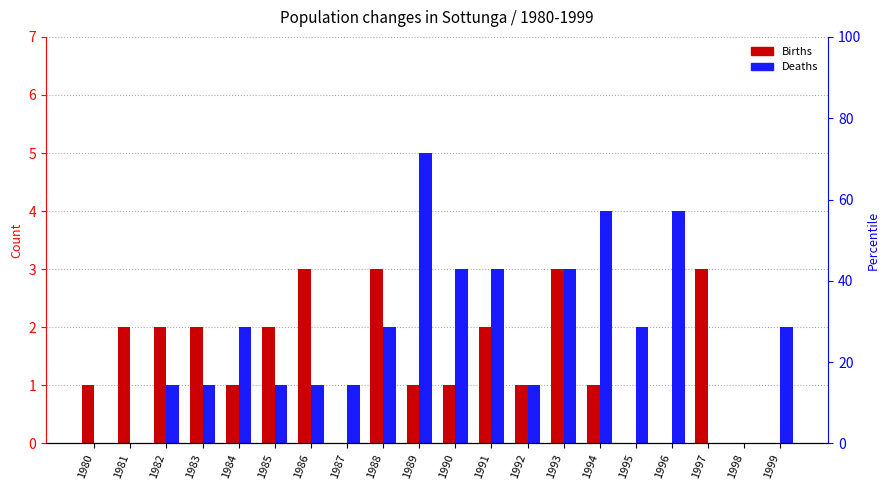

Rank the series by their maximum value, from lowest to highest.

Births, Deaths